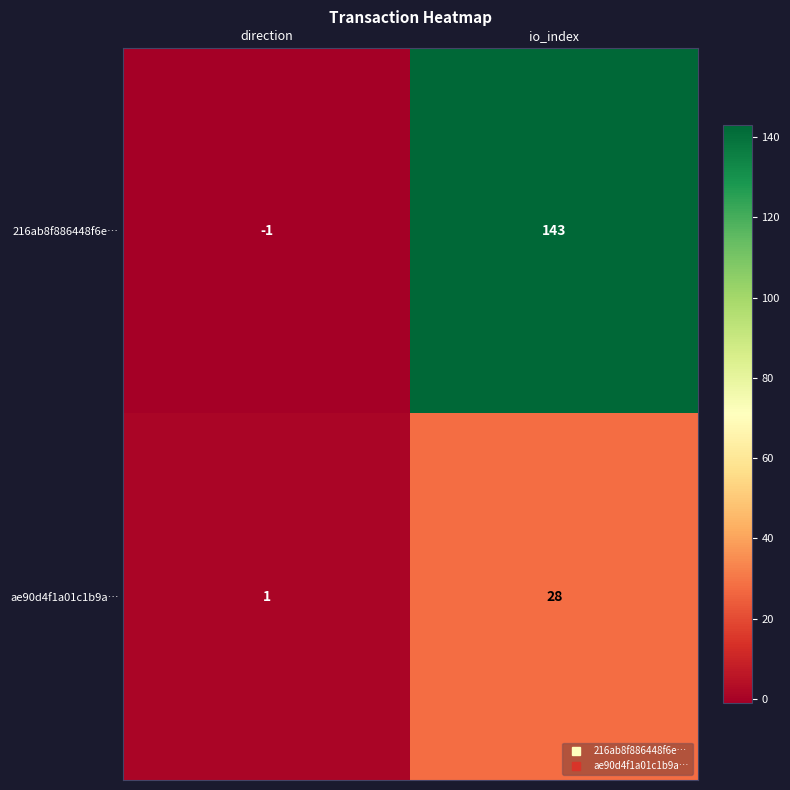

What is the difference between the maximum and minimum values in the 216ab8f886448f6e… series?

144